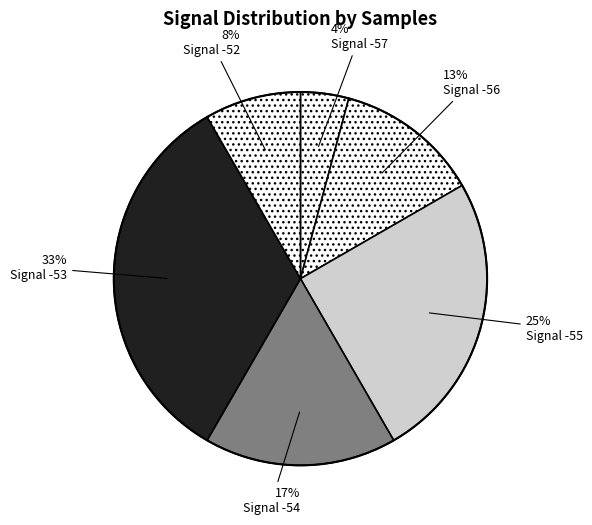

How many segments does this pie chart have?

6